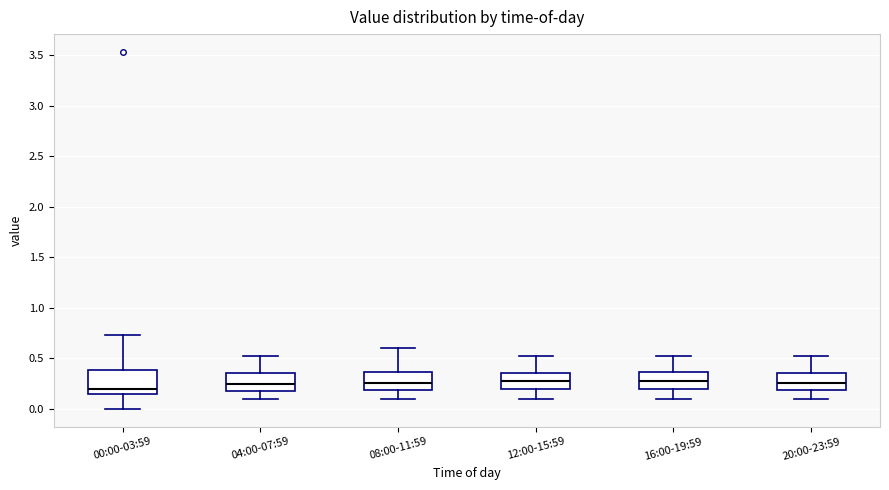

Reading left to right, read every box against the y-axis: the position of its median line, the range the box covers, and the ends of its whiskers. The values are not printed on the chart, so give them approximately, as read against the axis.

00:00-03:59: median 0.20, box 0.15 to 0.40, whiskers 0.00 to 0.75
04:00-07:59: median 0.25, box 0.20 to 0.35, whiskers 0.10 to 0.50
08:00-11:59: median 0.25, box 0.20 to 0.35, whiskers 0.10 to 0.60
12:00-15:59: median 0.30, box 0.20 to 0.35, whiskers 0.10 to 0.50
16:00-19:59: median 0.30, box 0.20 to 0.35, whiskers 0.10 to 0.50
20:00-23:59: median 0.25, box 0.20 to 0.35, whiskers 0.10 to 0.50